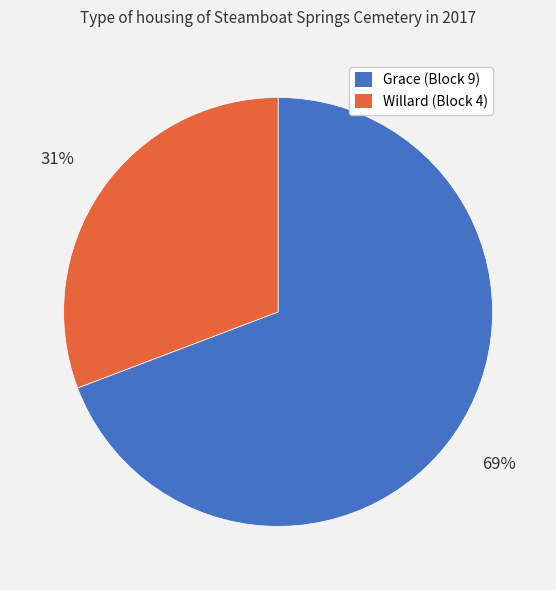

Is Willard the majority of the pie?

No